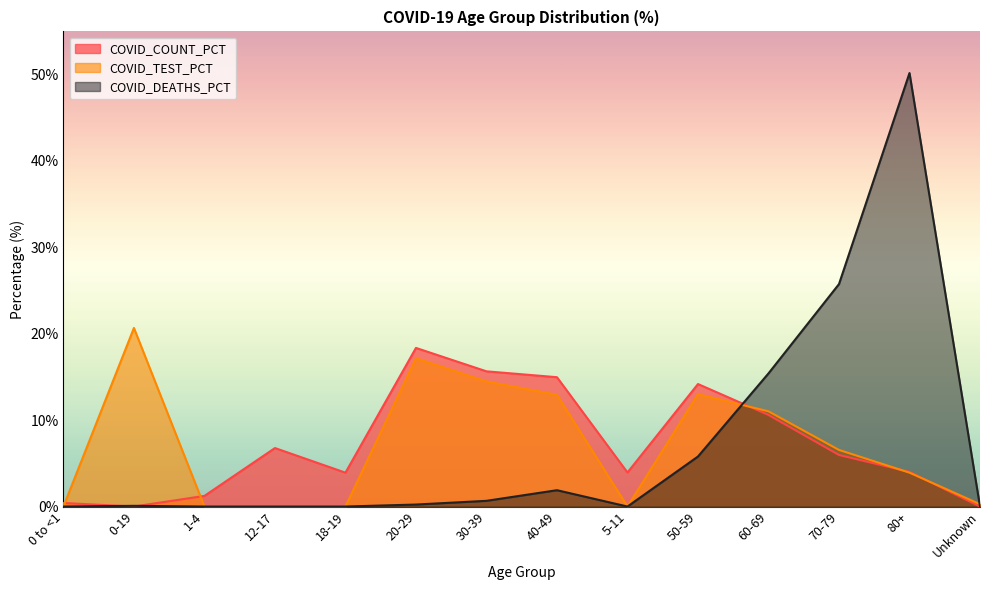

What is the difference between the maximum and minimum values in the COVID_COUNT_PCT series?

18.4